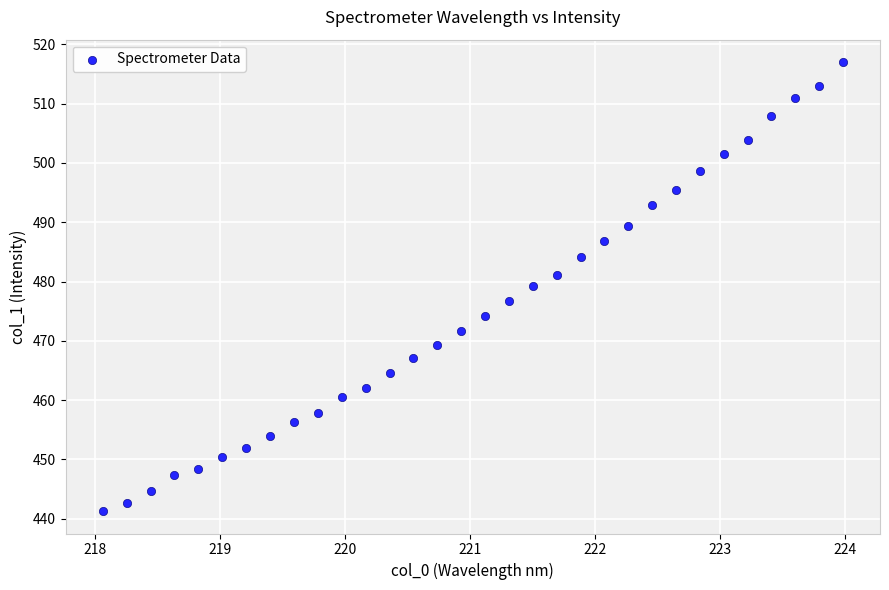

What is the range of Y values (max minus min)?

75.7